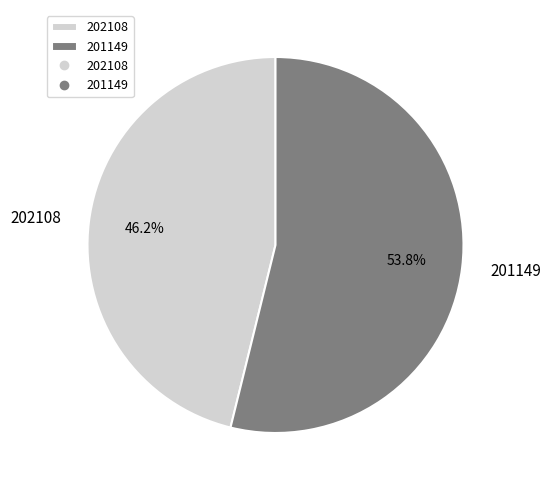

What is the ratio of the value at 201149 to the value at 202108?

1.2